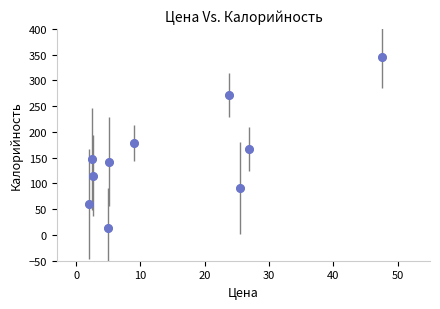

What is the average Y value?

153